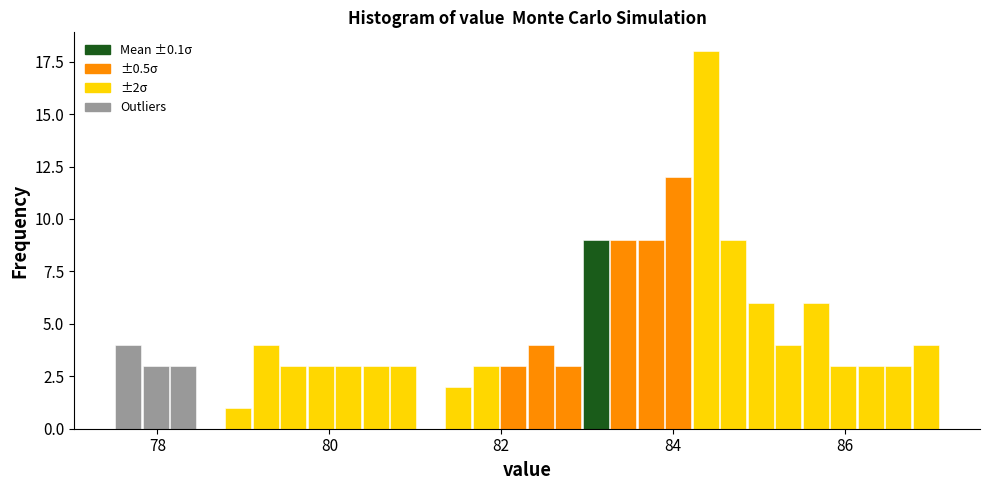

Read against the x-axis, roughly where is the centre of the tallest bar?

84.4